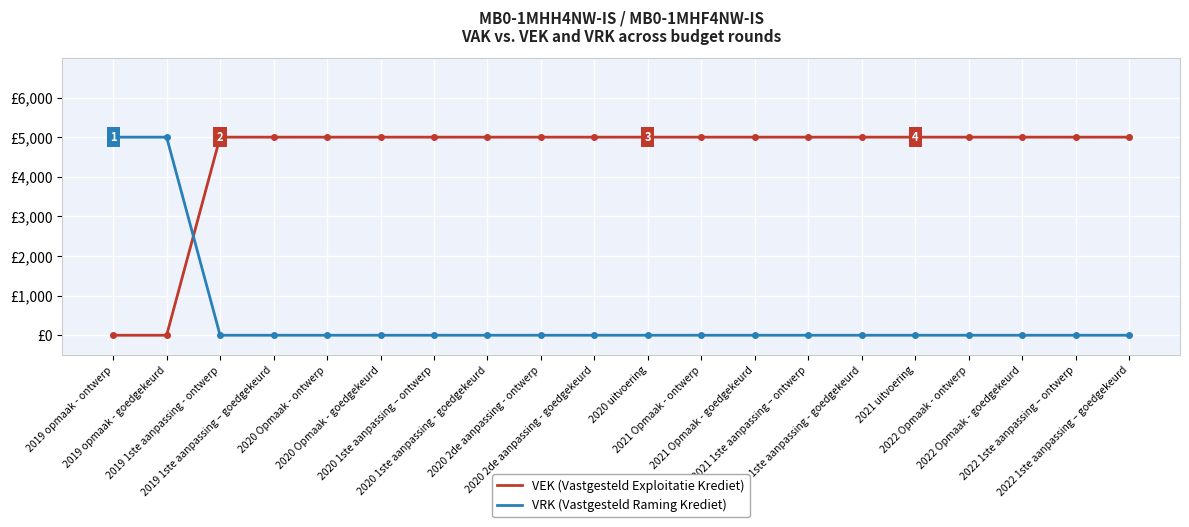

Does the chart display data point markers on the line(s)?

No